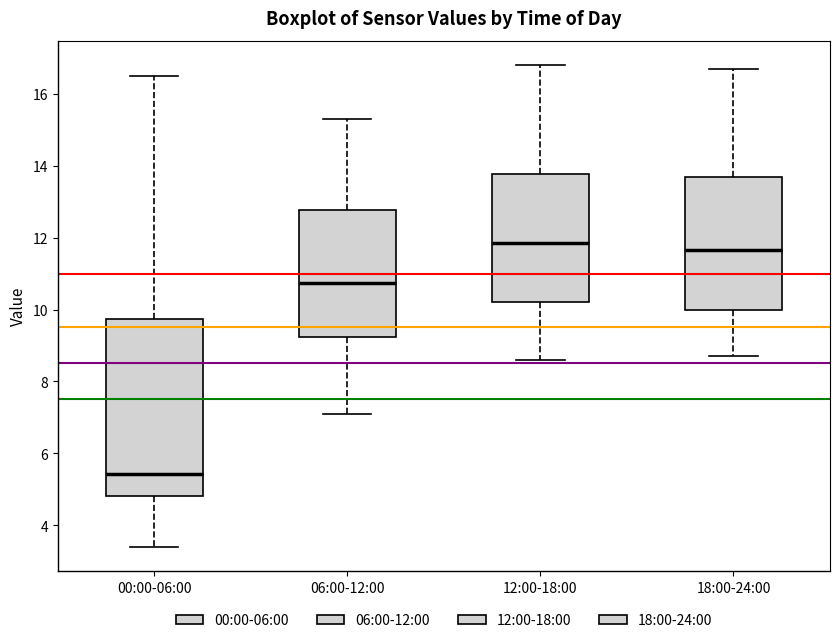

Reading left to right, transcribe this box plot: for each box, give where its median line is, the range the box spans, and where its two whiskers end, as read against the y-axis. The values are not printed on the chart, so give them approximately, as read against the axis.

00:00-06:00: median 5.4, box 4.8 to 9.8, whiskers 3.4 to 16.6
06:00-12:00: median 10.8, box 9.2 to 12.8, whiskers 7.2 to 15.4
12:00-18:00: median 11.8, box 10.2 to 13.8, whiskers 8.6 to 16.8
18:00-24:00: median 11.6, box 10.0 to 13.6, whiskers 8.8 to 16.8